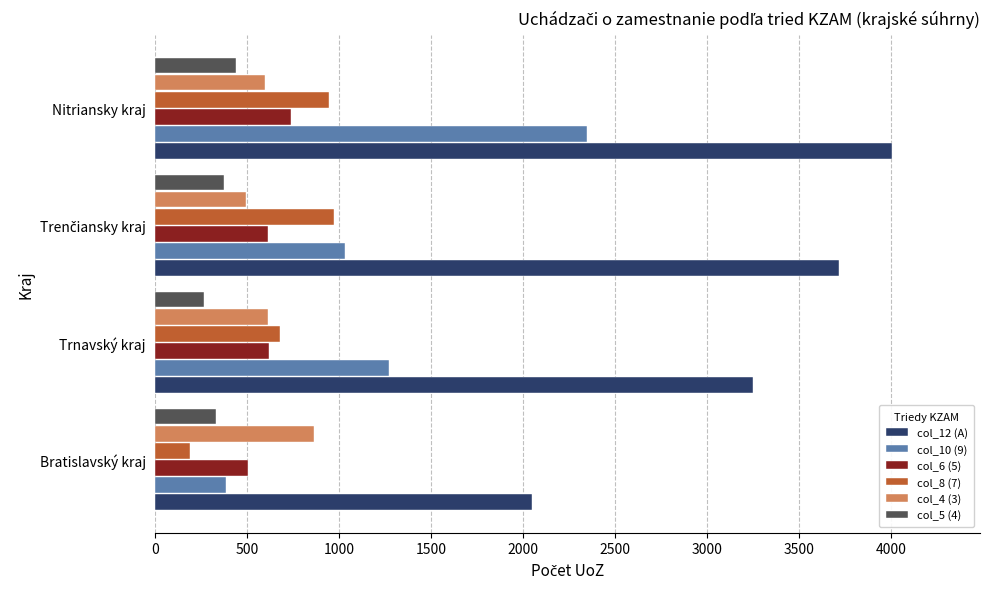

At which category is the sum across all series the highest?

Nitriansky kraj